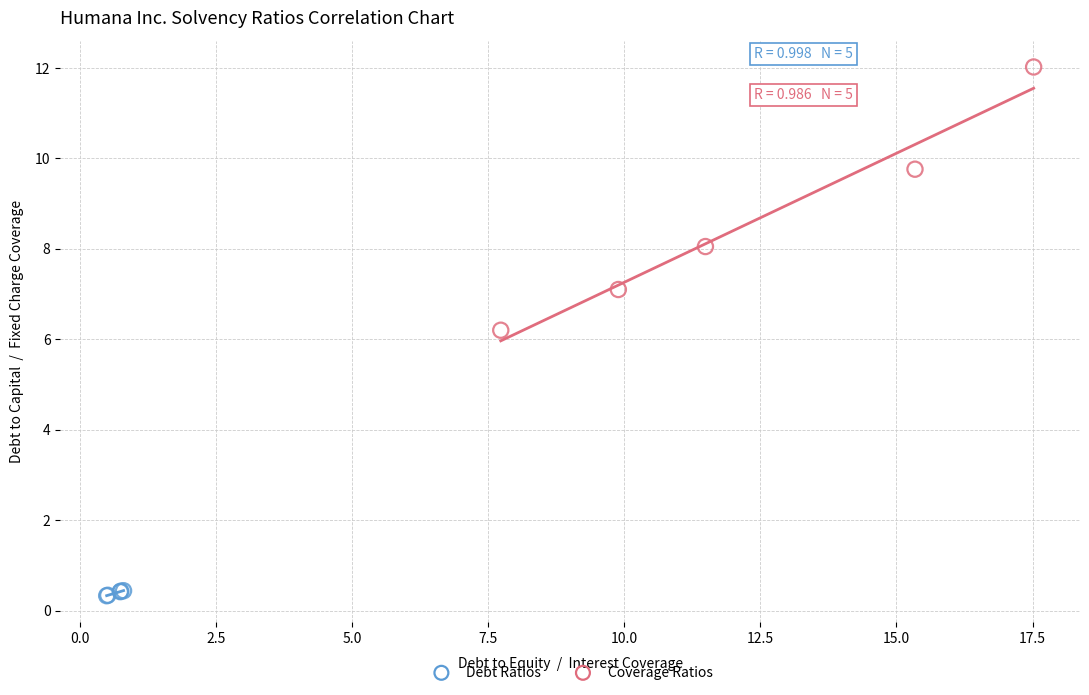

Which series contains the highest Y value?

Coverage Ratios